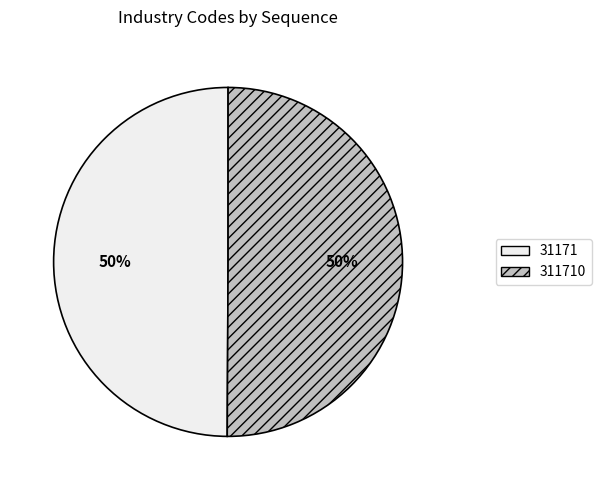

Count the number of slices in the pie.

2